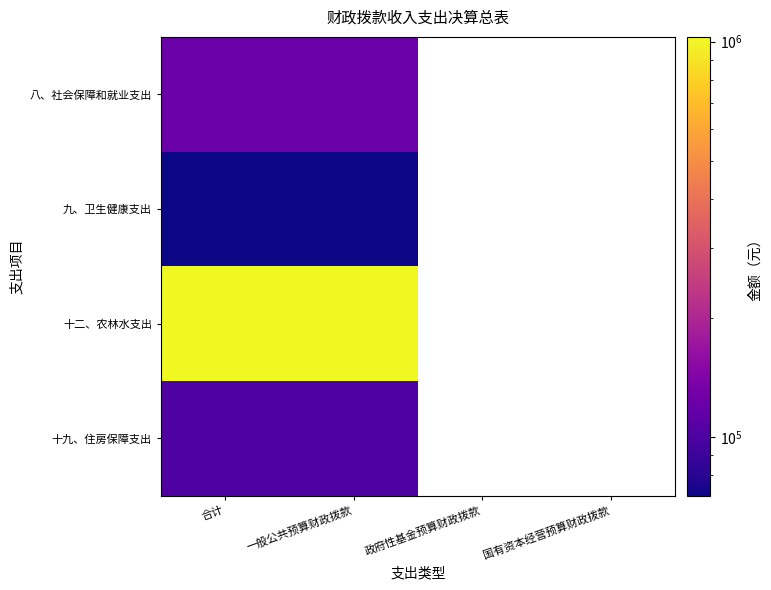

Which series has the widest spread of values?

八、社会保障和就业支出